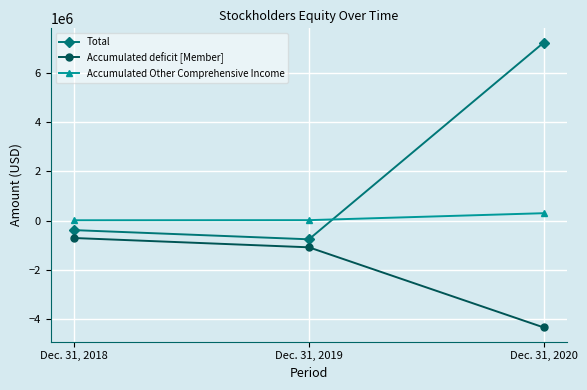

What is the average value of the Accumulated Other Comprehensive Income series?

110328